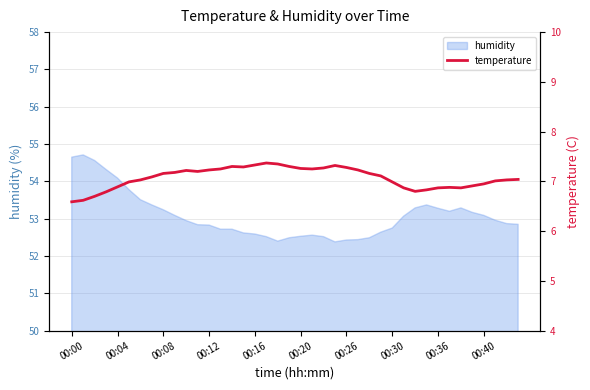

What is the greatest value displayed?

7.4